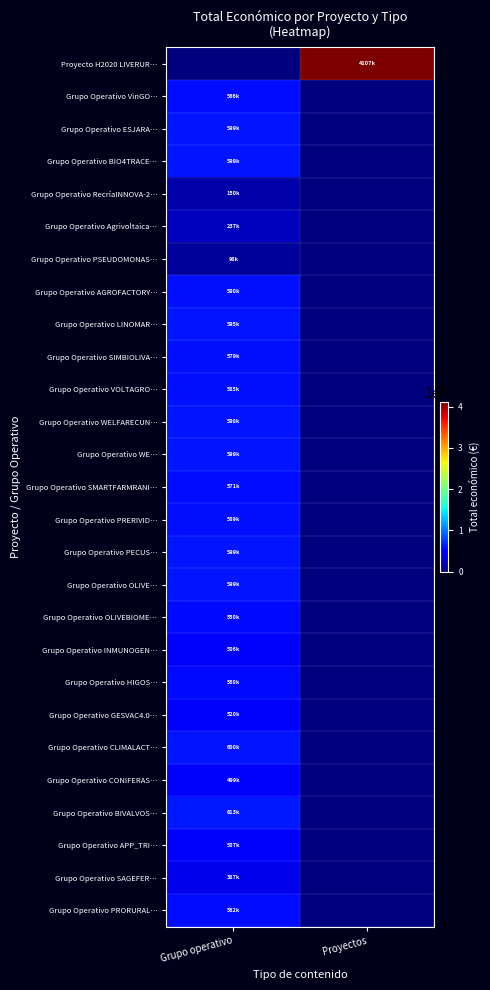

Between Grupo operativo and Proyectos, which series saw the biggest shift?

row_0